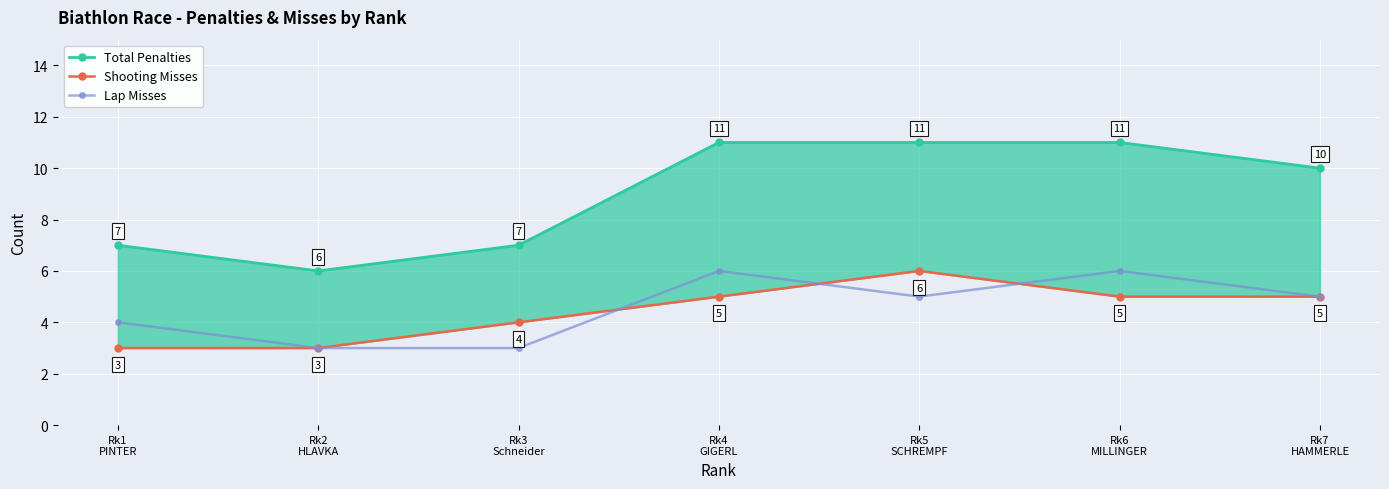

Reading left to right, transcribe all the data shown in this chart.

Total Penalties: 7	6	7	11	11	11	10
Shooting Misses: 3	3	4	5	6	5	5
Lap Misses: 4	3	3	6	5	6	5